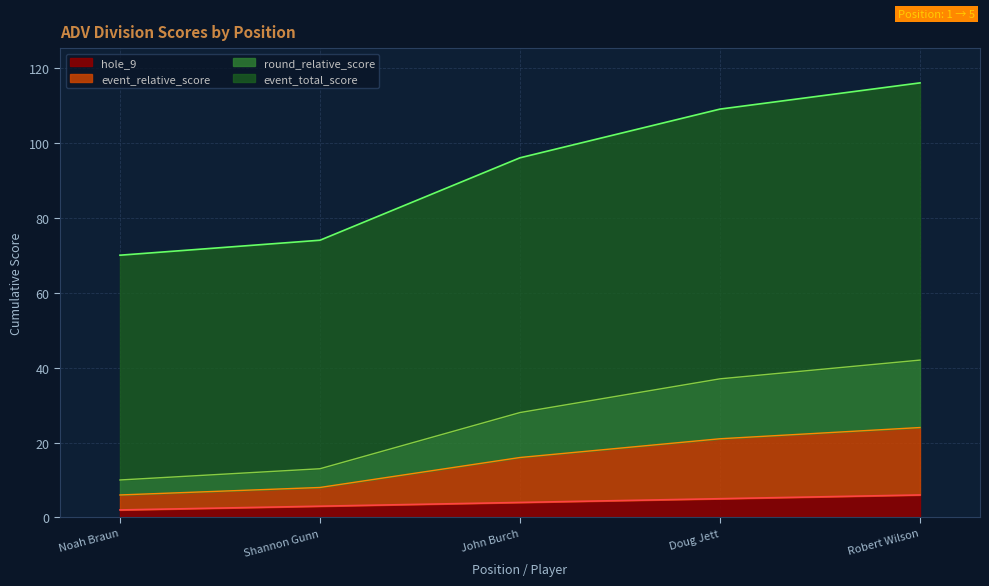

The event_relative_score series shows 13 at Shannon Gunn. True or false?

False